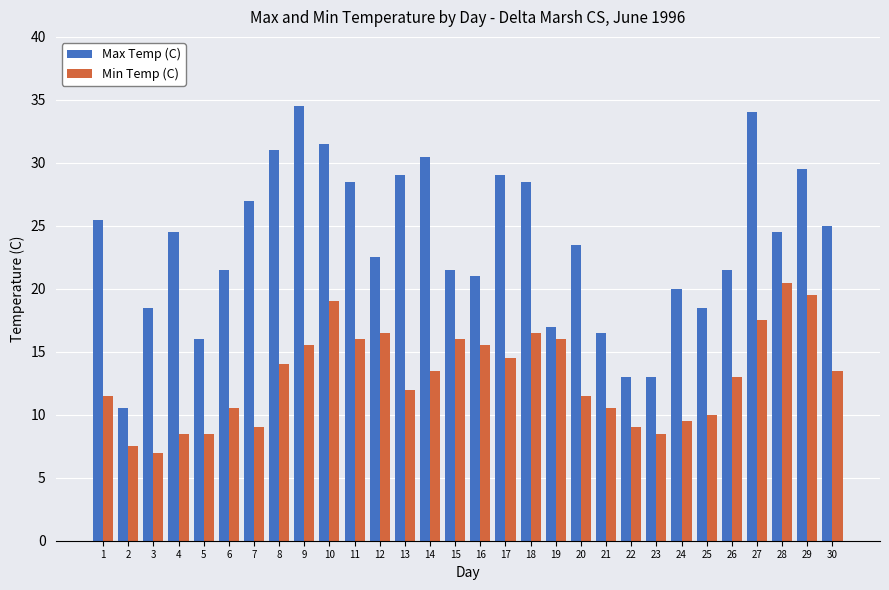

What is the spread (max minus min) of values at 28?

4.0